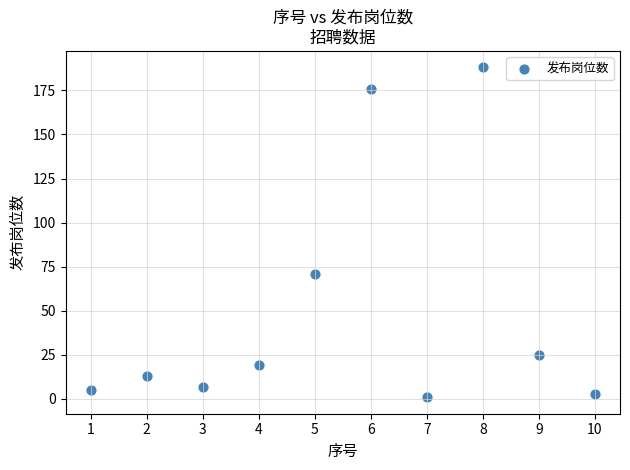

What is the range of X values (max minus min)?

9